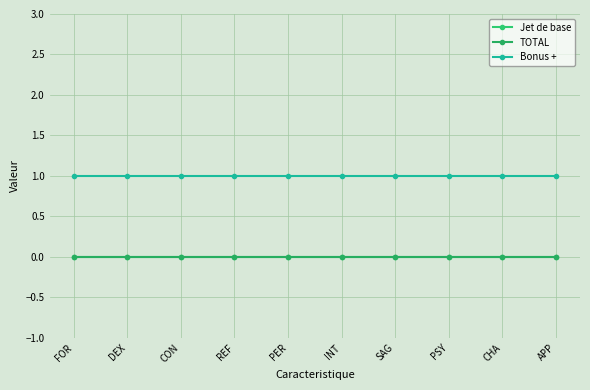

Is this an area chart (filled region under the line)?

No